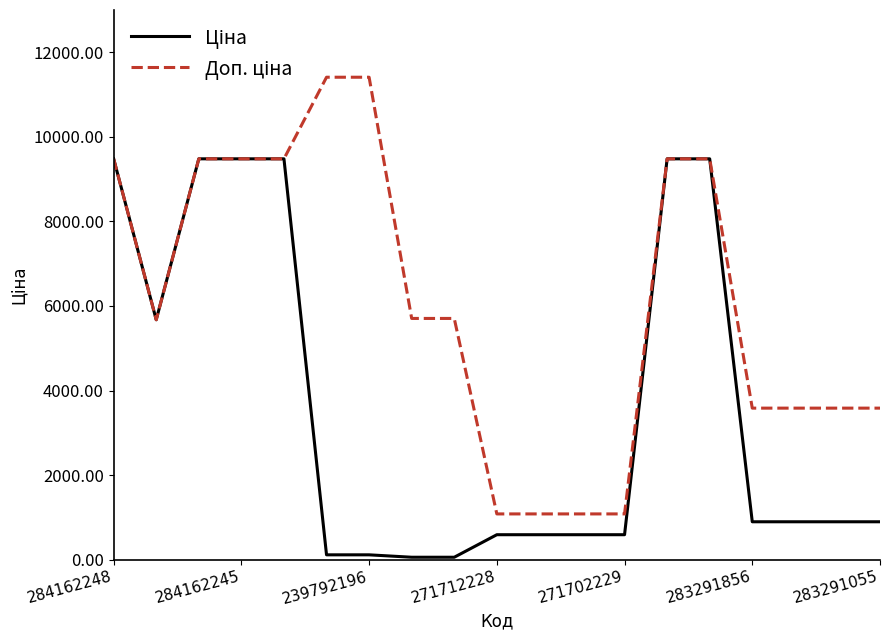

What is the maximum value shown in the chart?

11410.0